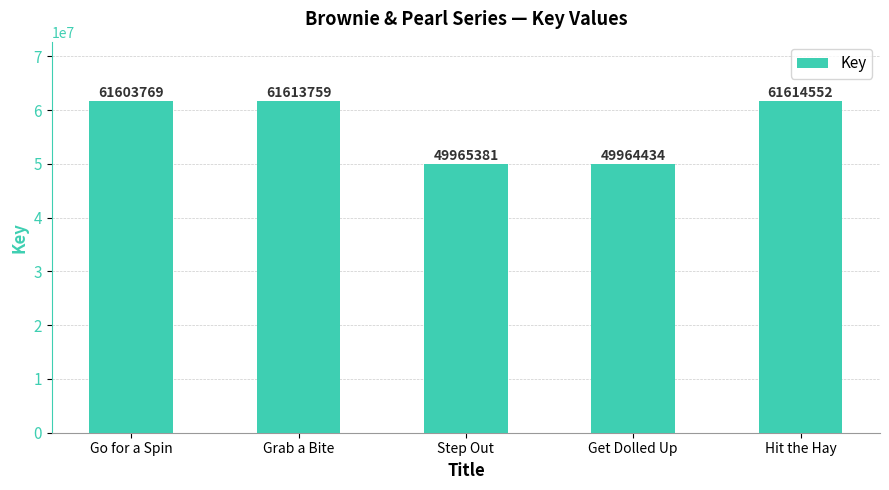

What is the value of the 3rd bar from the left?

49965381